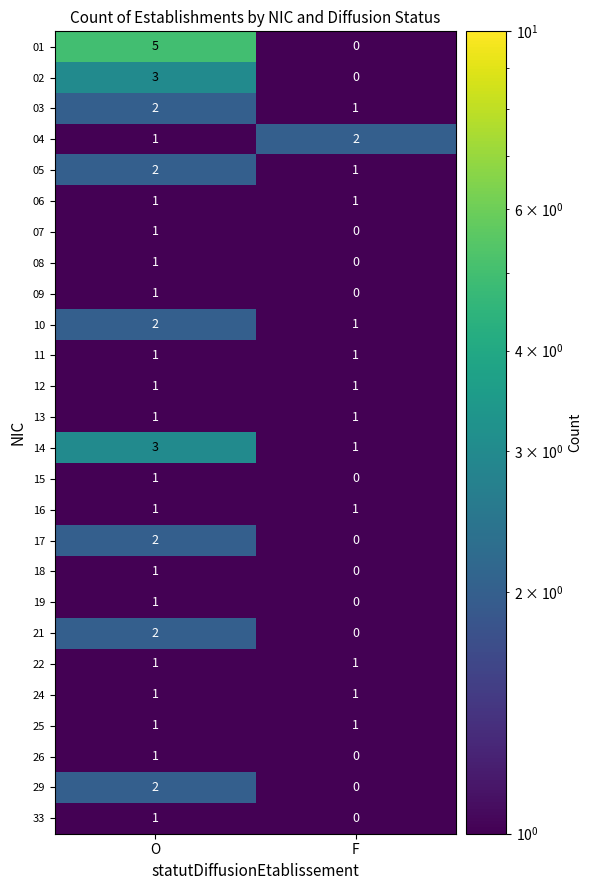

The value of 21 at O is 2. True or false?

True